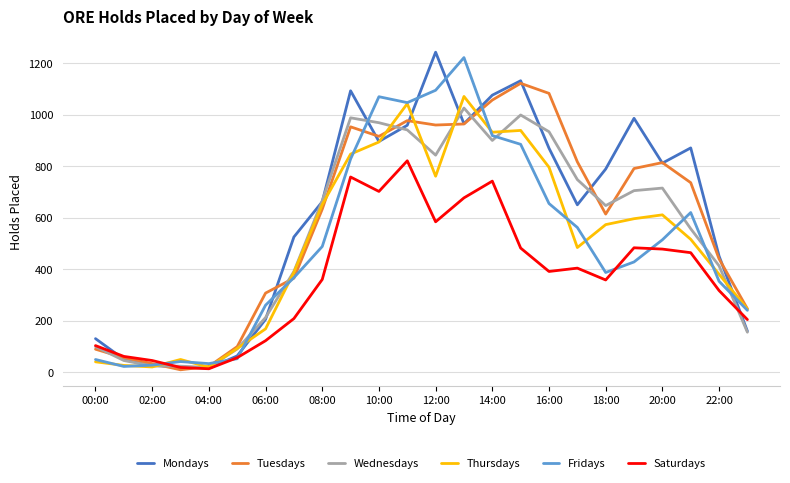

What is the difference between the second highest and minimum values in the Thursdays series?

1024